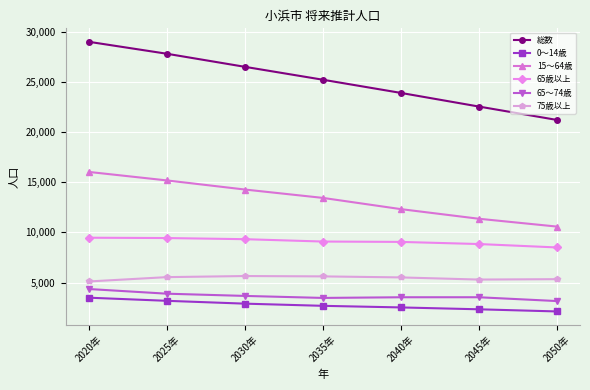

True or false: 75歳以上 has more than 0 interior local peaks.

True